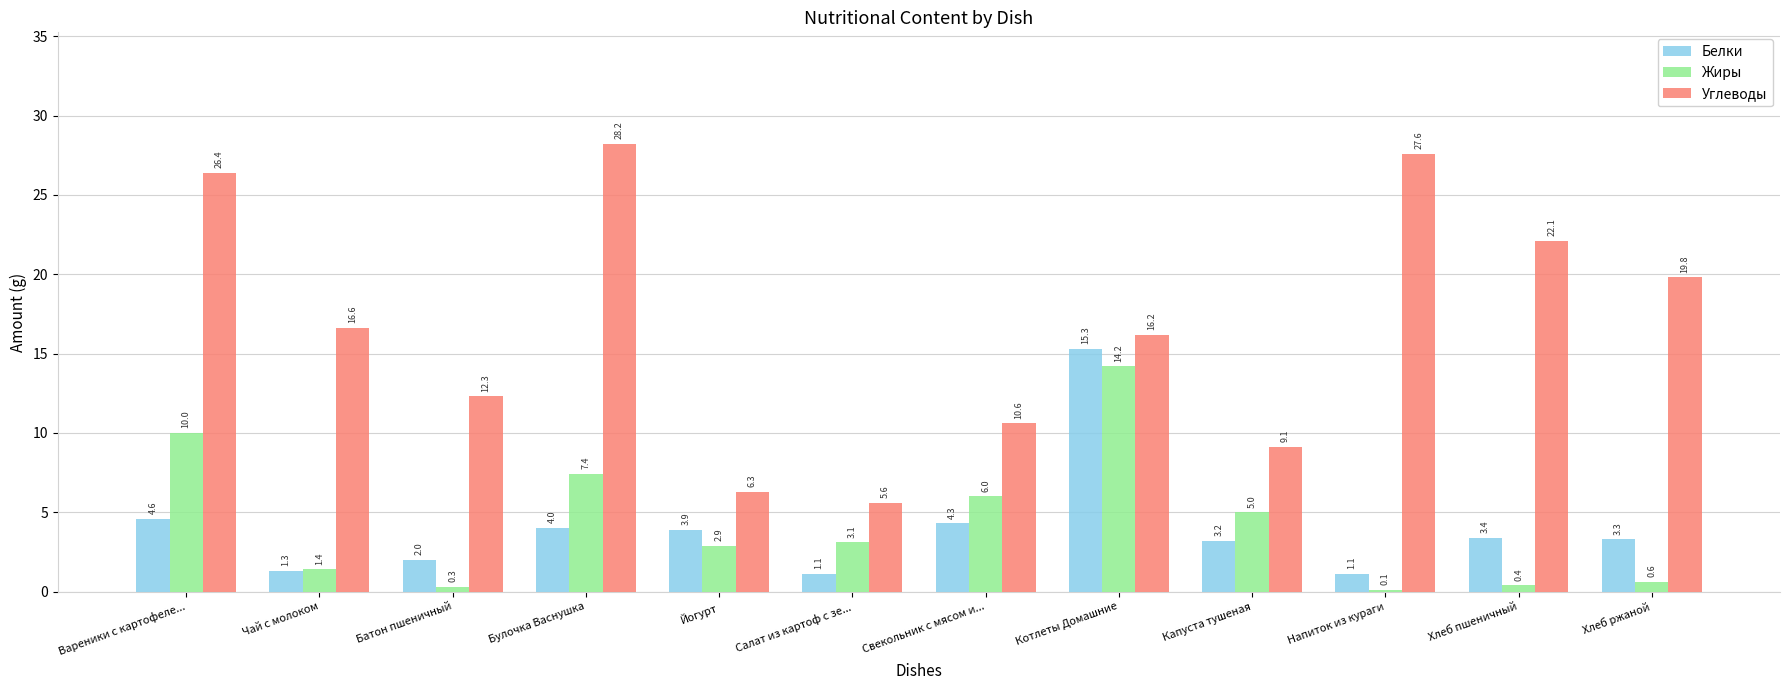

Which series changed the most between Чай с молоком and Напиток из кураги?

Углеводы